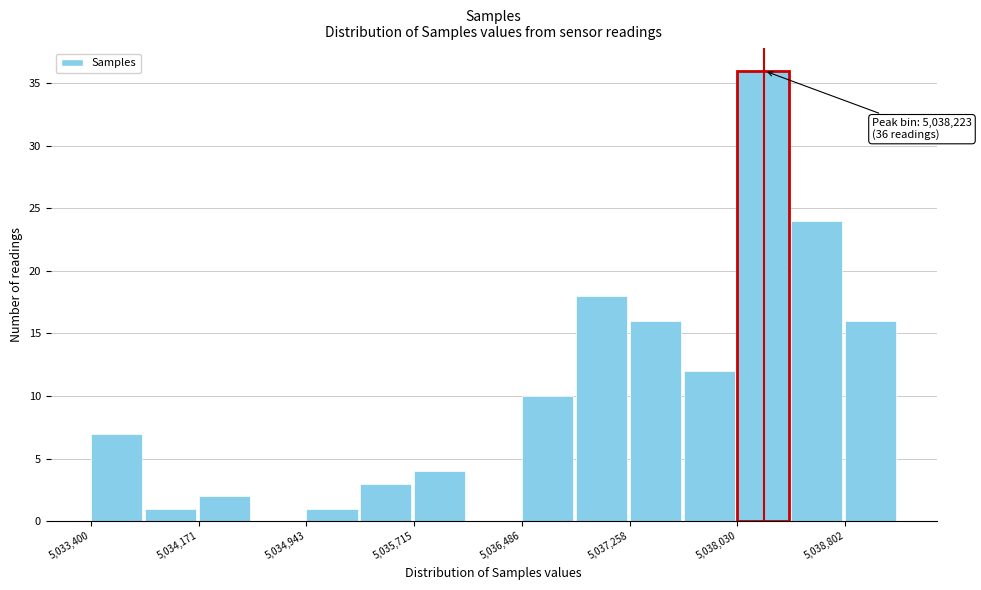

Read against the x-axis, roughly where is the centre of the tallest bar?

5038200